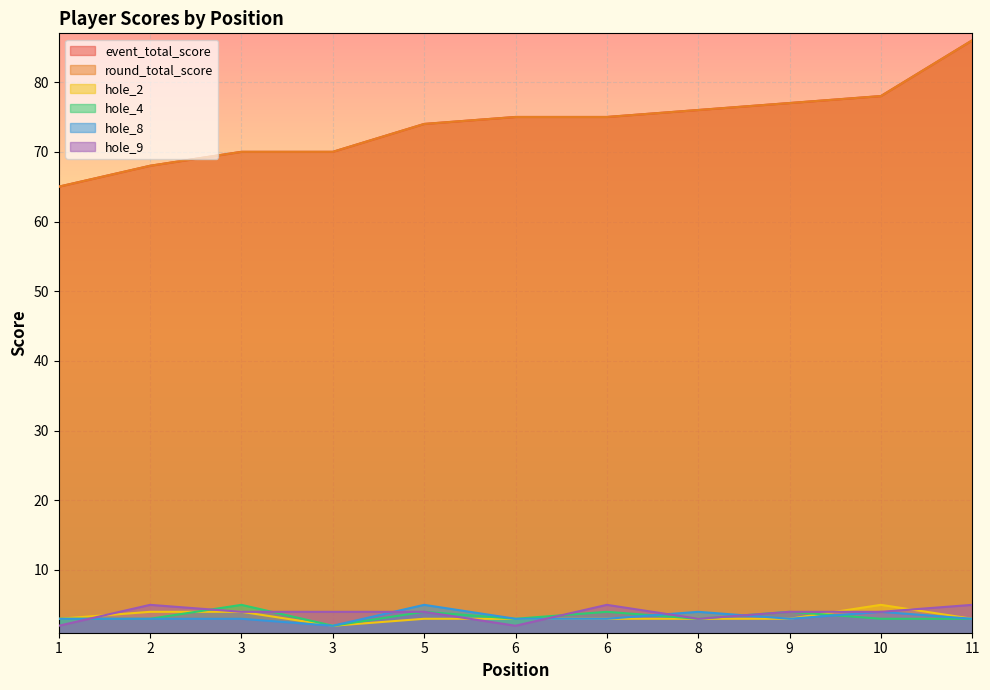

Between 3 and 10, which series saw the biggest shift?

event_total_score